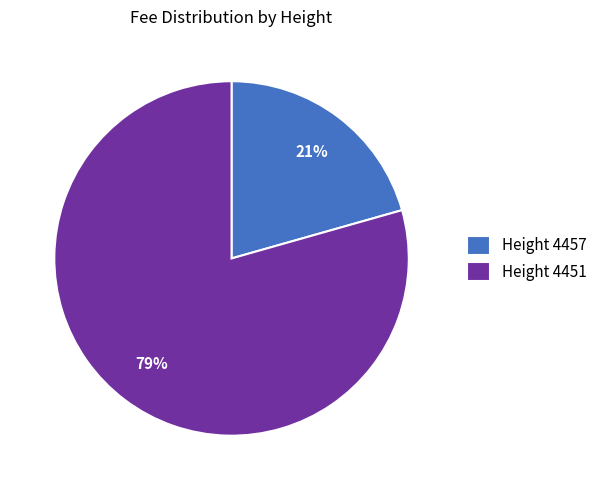

Is there any slice that represents more than half of the pie?

Yes